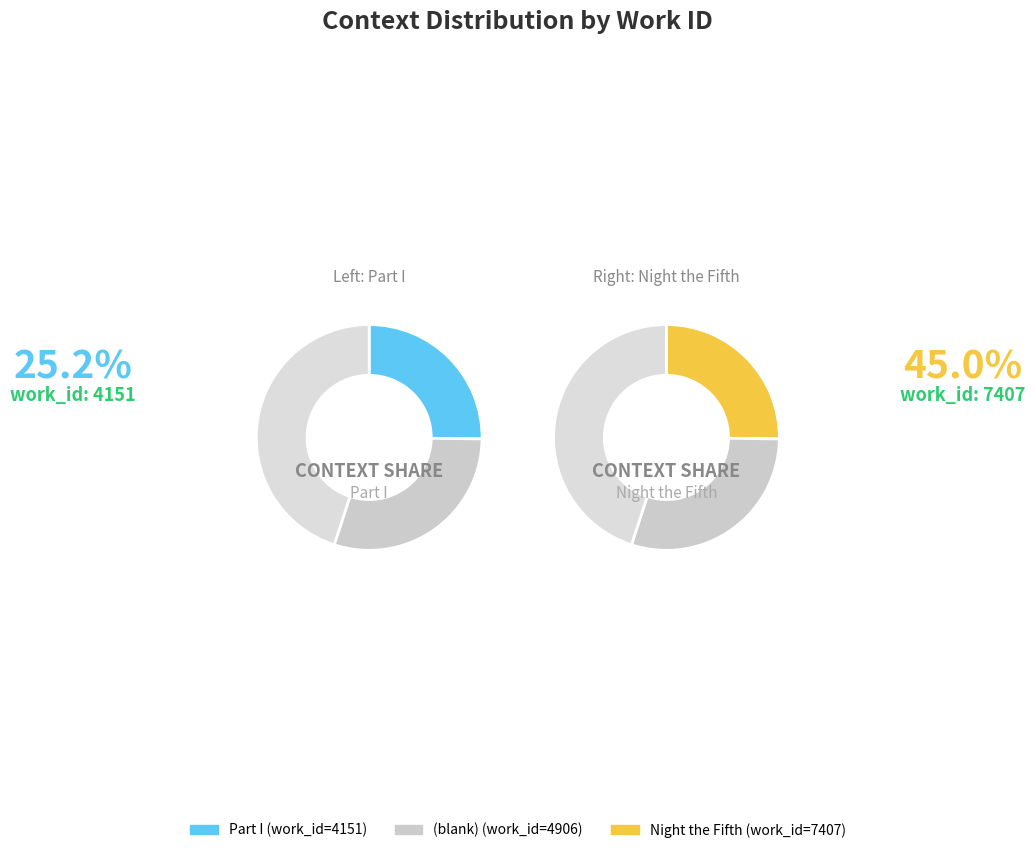

Count the number of slices in the pie.

3